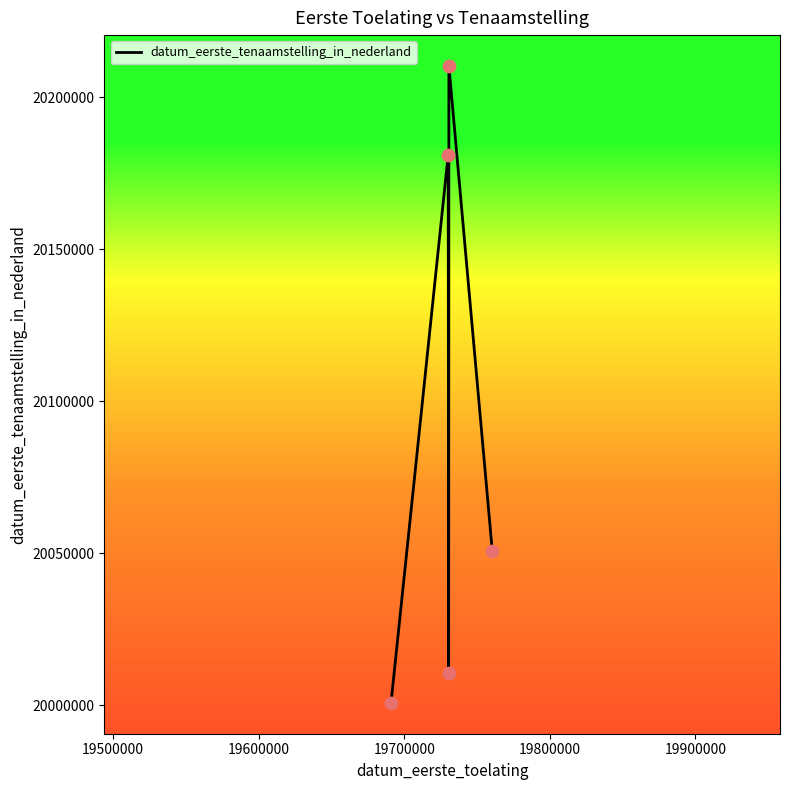

True or false: there are more than 2 points higher than both neighbors.

False